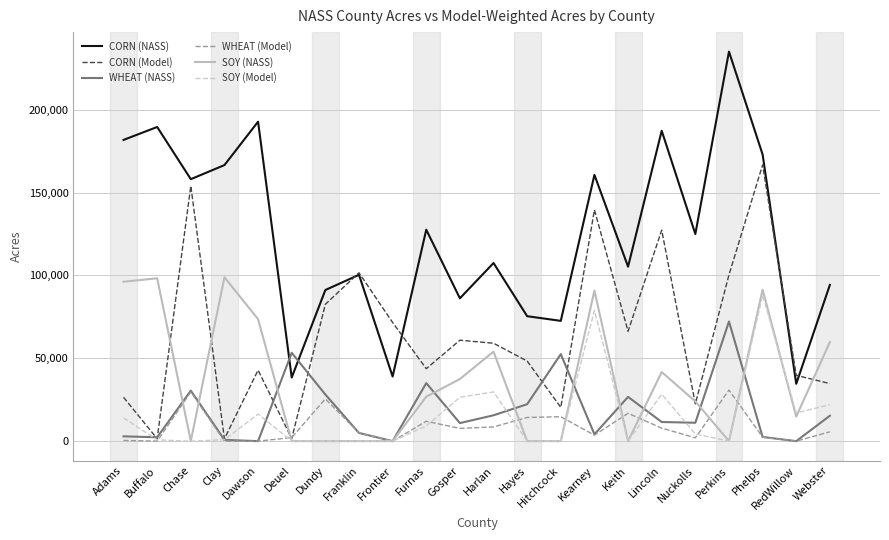

The value of SOY (NASS) at RedWillow is 14800.0. True or false?

True